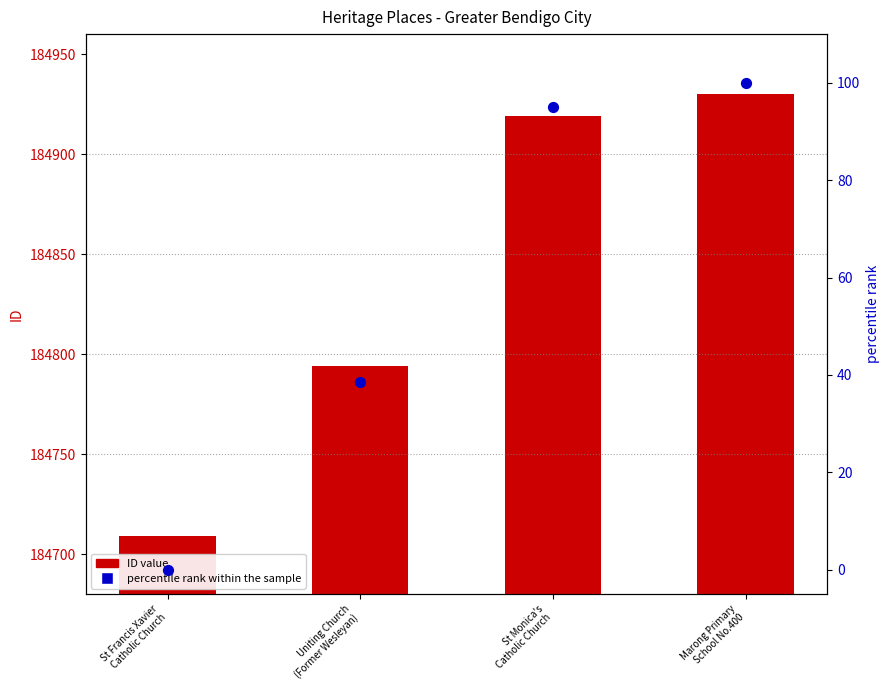

At how many categories does at least one series exceed 64138?

4